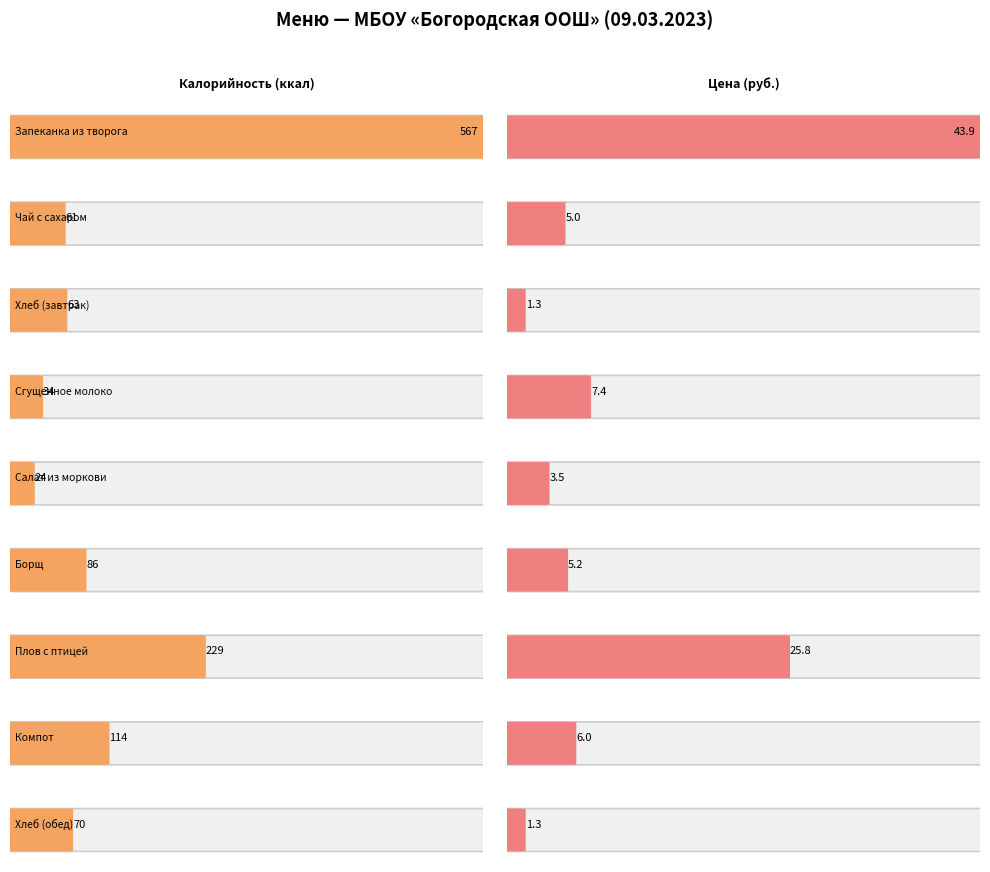

True or false: Цена and Калорийность cross at least once.

False